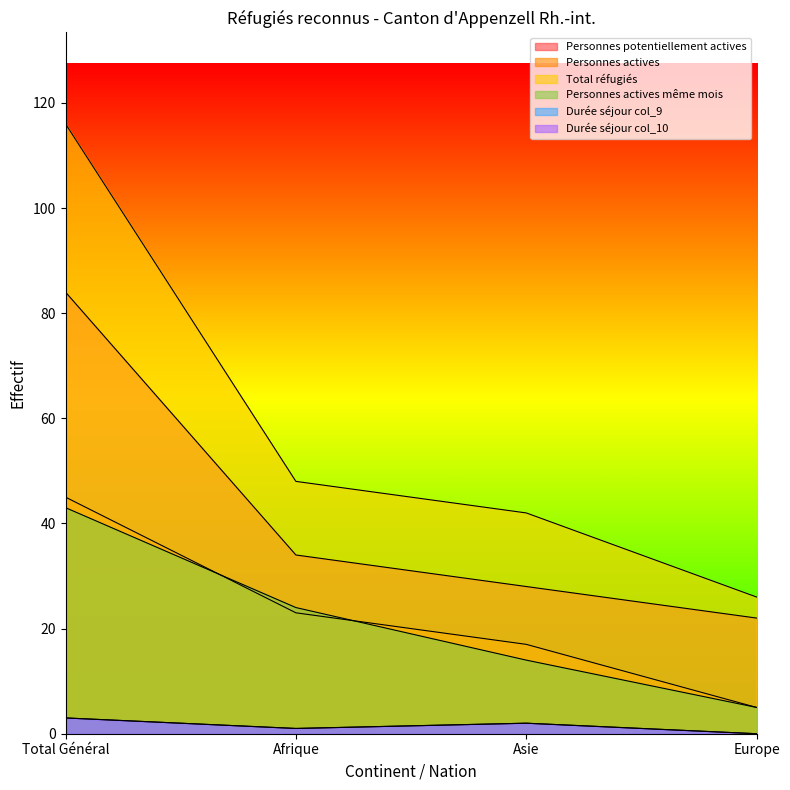

What is the label of the 4th point from the left?

Europe